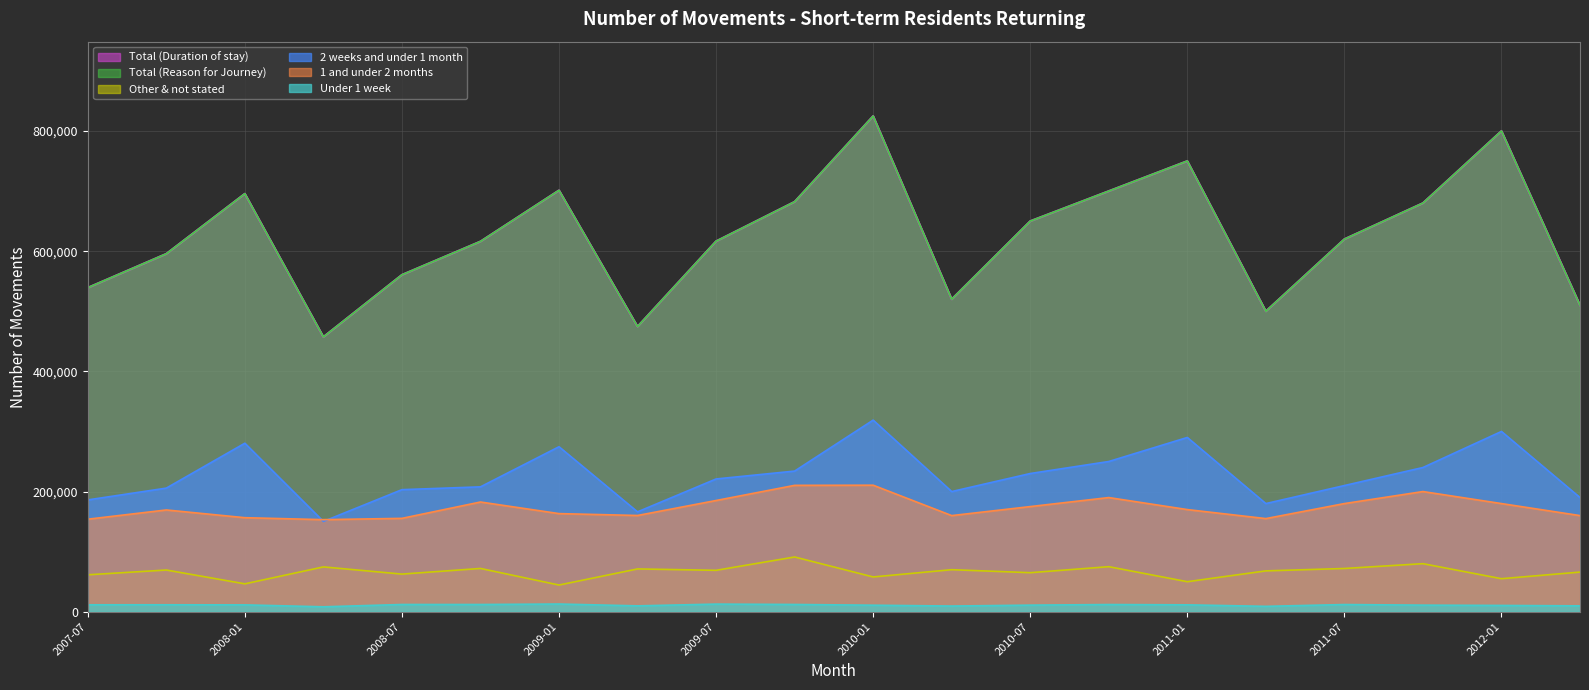

True or false: Total (Reason for Journey) and Other & not stated cross at least once.

False